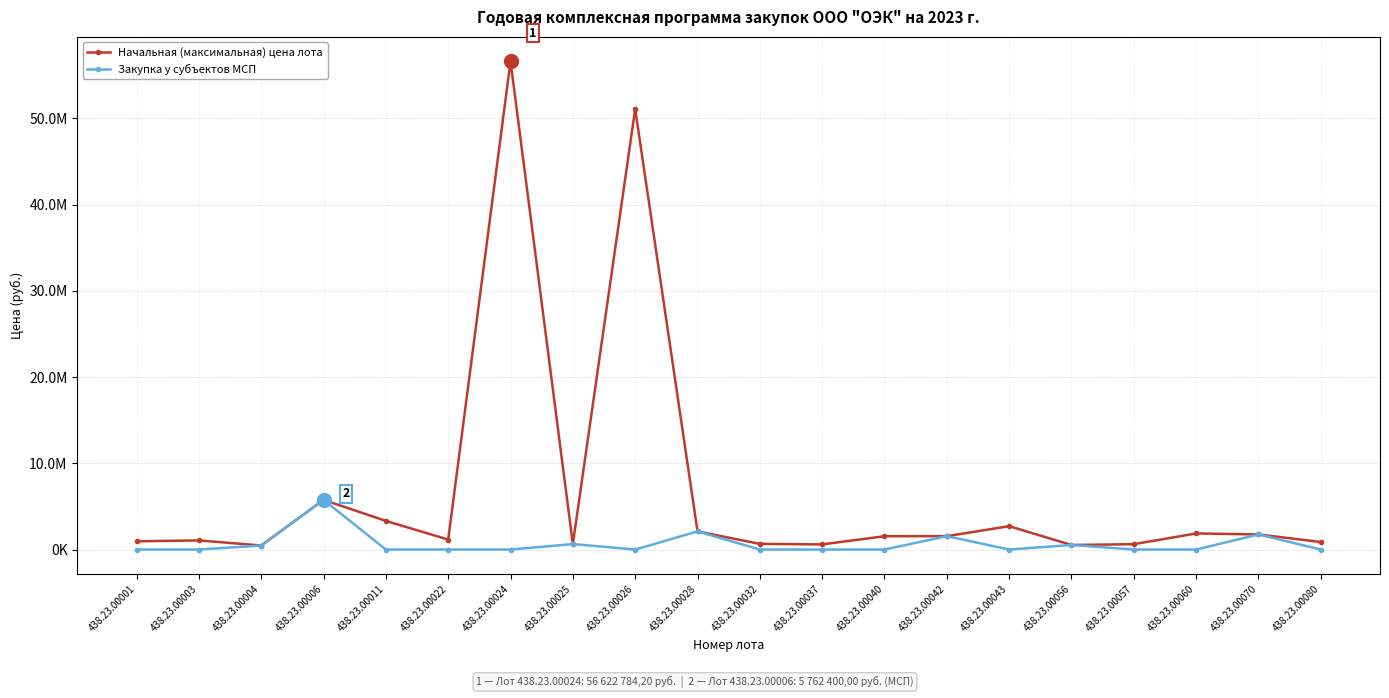

What is the spread (max minus min) of values at 438.23.00001?

958673.0